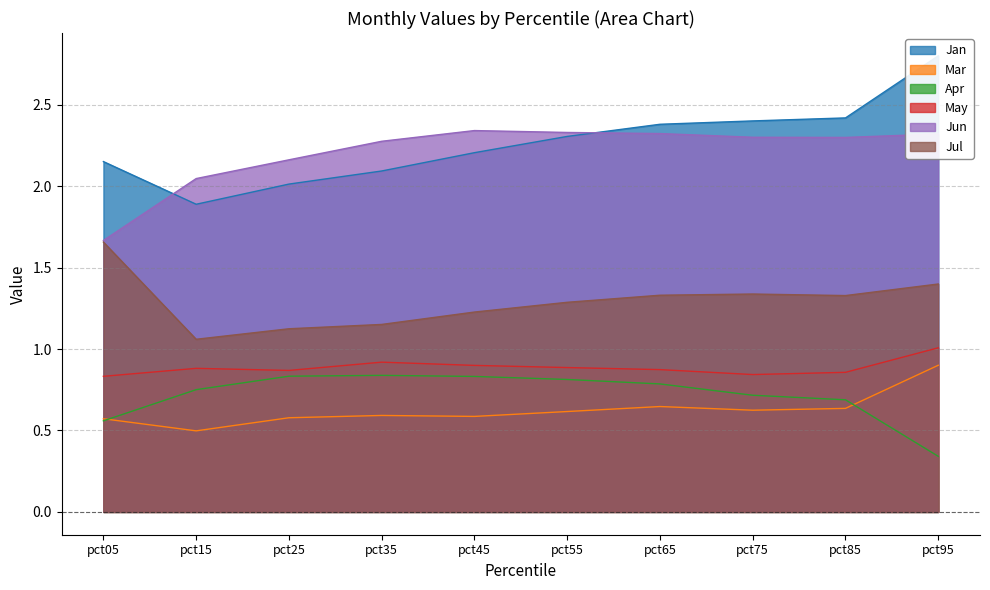

Reading left to right, what are all the values shown in this chart?

Jan: 2.2	1.9	2.0	2.1	2.2	2.3	2.4	2.4	2.4	2.8
Mar: 0.6	0.5	0.6	0.6	0.6	0.6	0.6	0.6	0.6	0.9
Apr: 0.6	0.8	0.8	0.8	0.8	0.8	0.8	0.7	0.7	0.3
May: 0.8	0.9	0.9	0.9	0.9	0.9	0.9	0.8	0.9	1.0
Jun: 1.7	2.0	2.2	2.3	2.3	2.3	2.3	2.3	2.3	2.3
Jul: 1.7	1.1	1.1	1.2	1.2	1.3	1.3	1.3	1.3	1.4